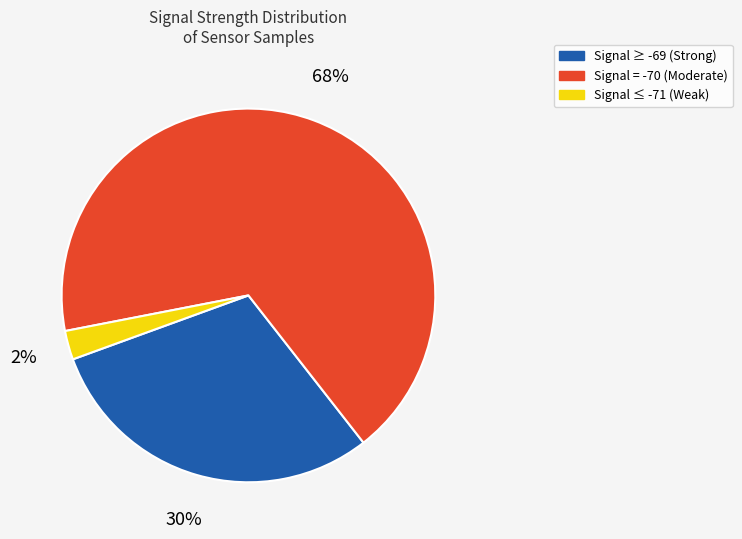

To the nearest percent, what is the average slice percentage?

33%